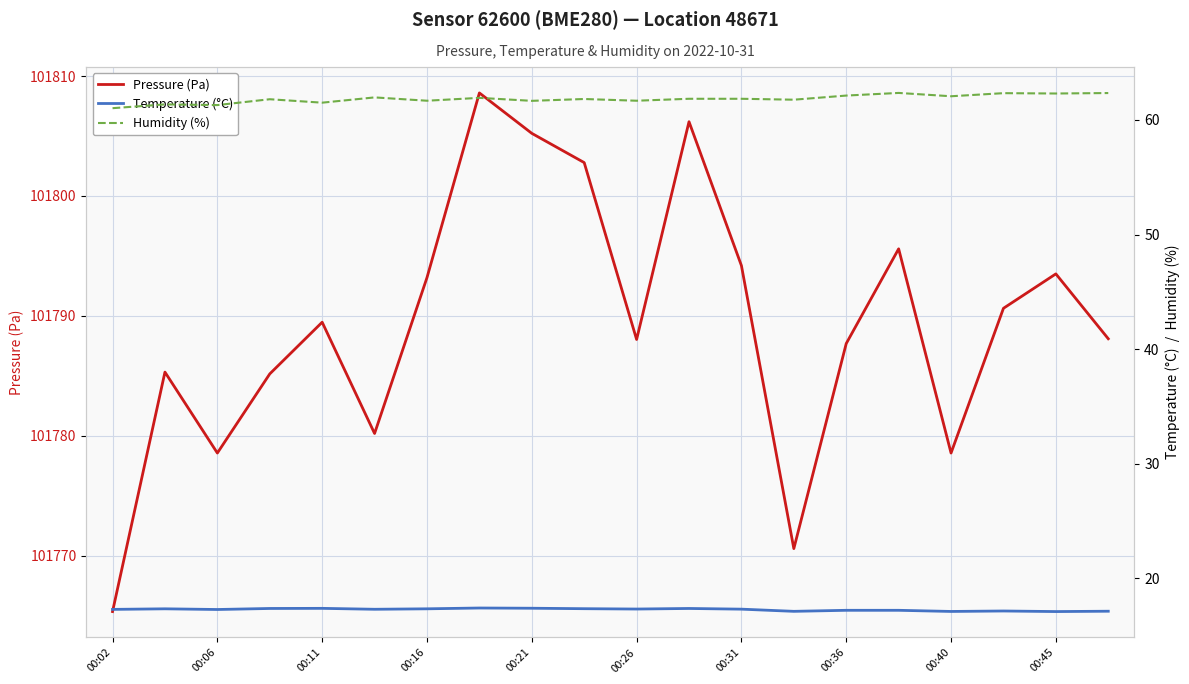

Is it true that Pressure (Pa) equals 101765.3 at 00:02?

True